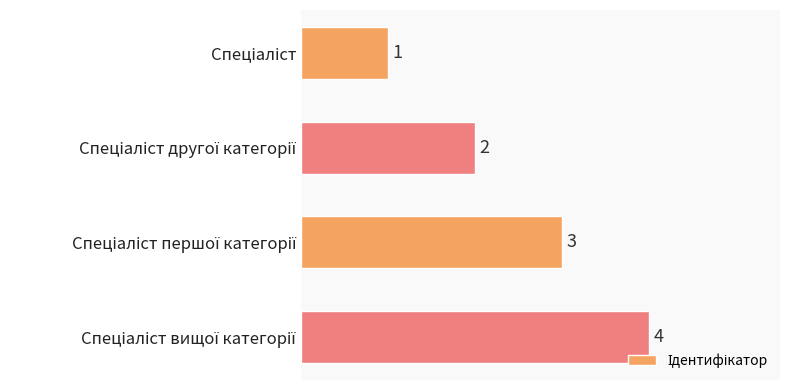

How many series are shown in this chart?

1